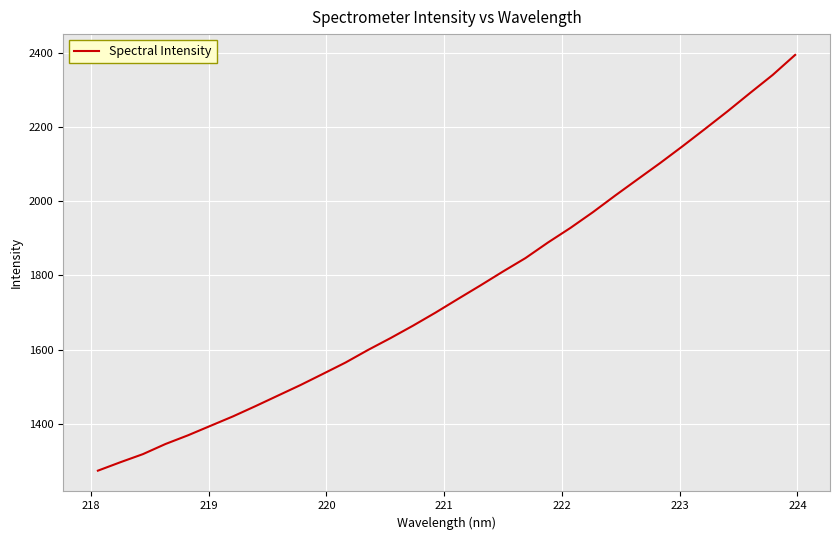

What is the minimum value shown in the chart?

1274.1